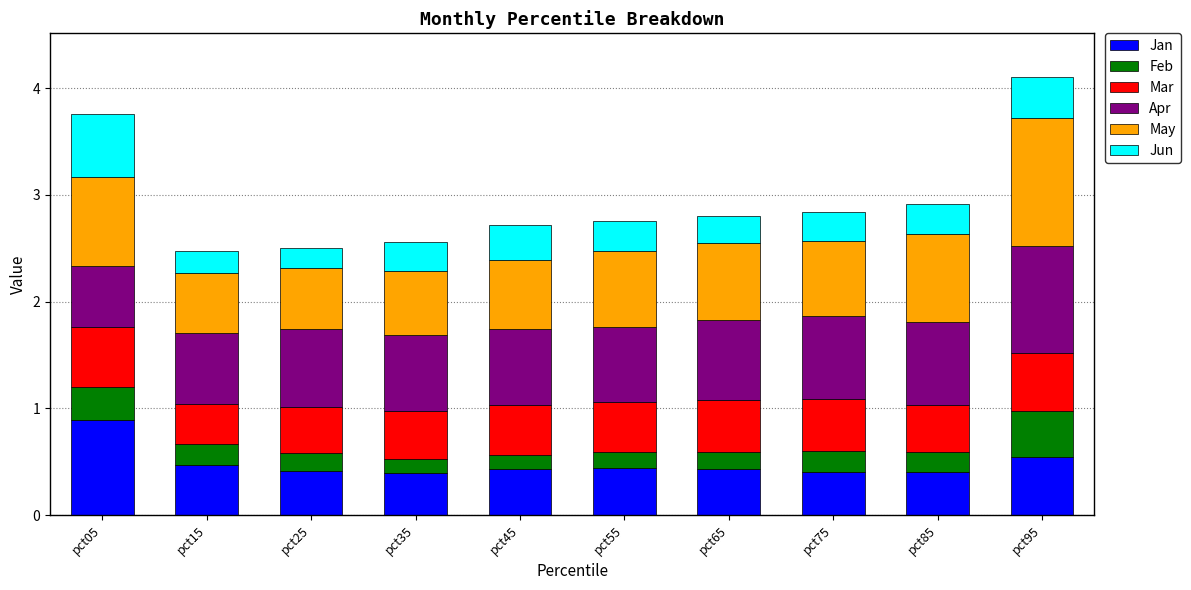

True or false: Jan has a value of 0.4 at pct35.

True